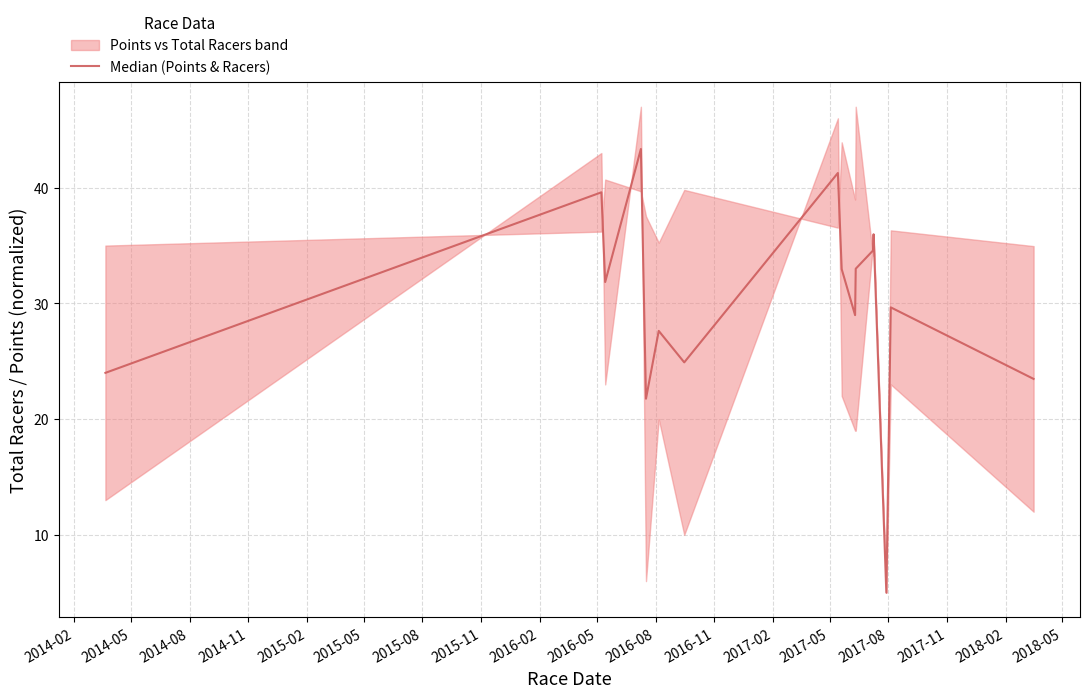

How many interior local peaks (higher than both neighbors) does the data have?

6